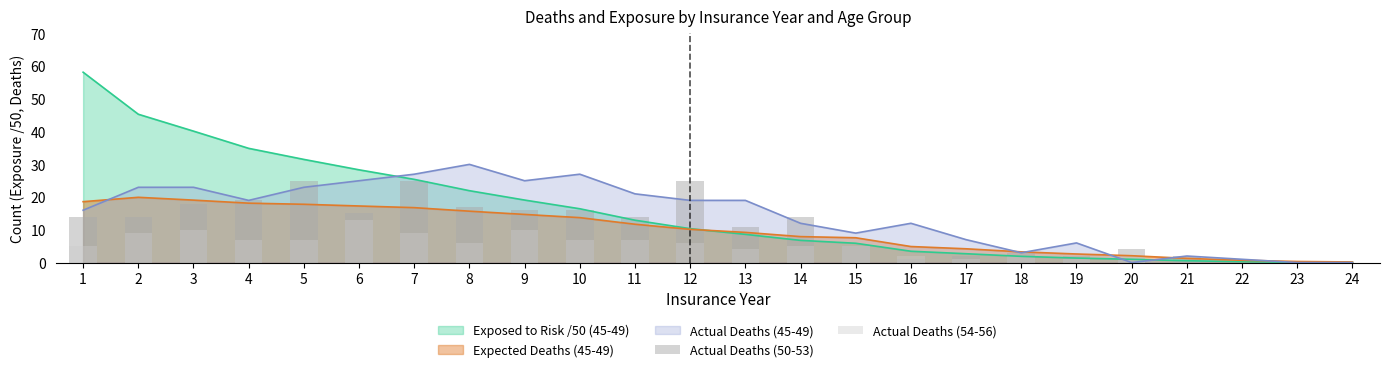

Is it true that Expected Deaths (45-49) equals 5.4 at 11?

False